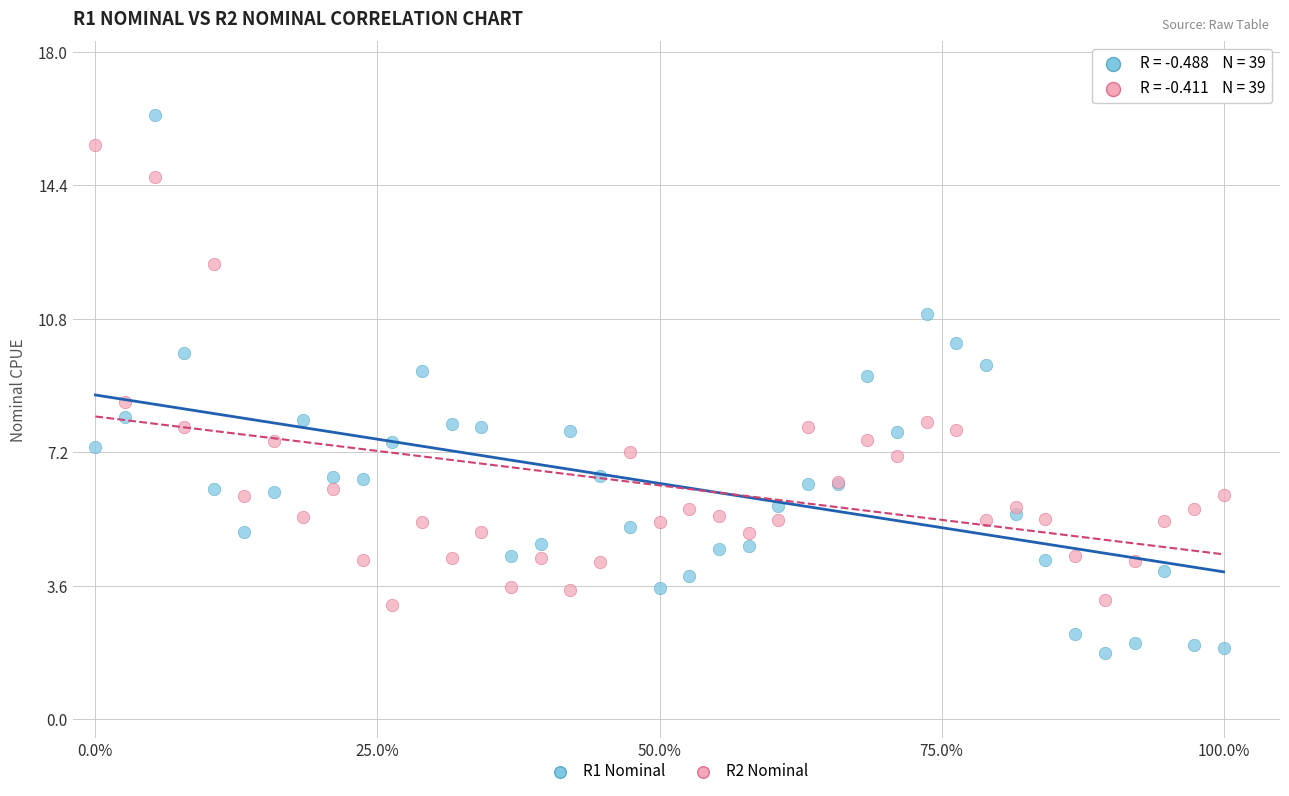

Which series contains the lowest Y value?

R1 Nominal